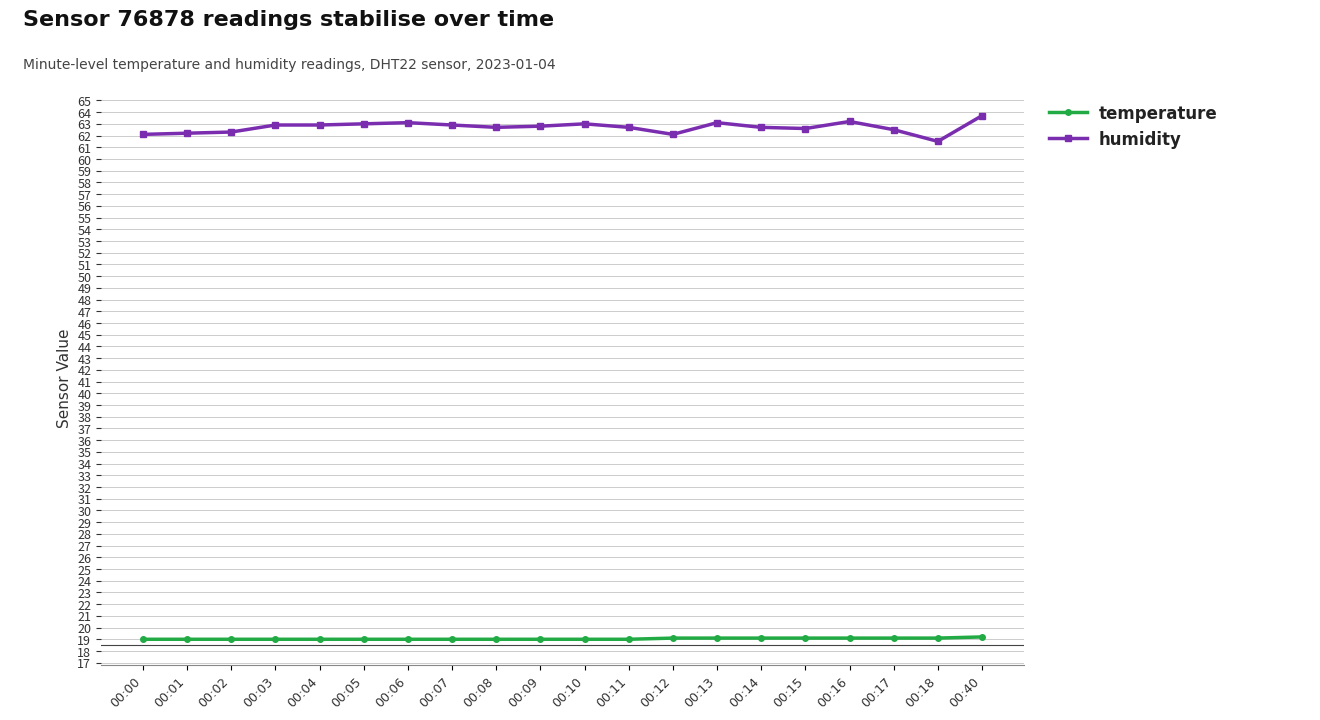

Rank the series at 00:17 from lowest to highest value.

temperature, humidity